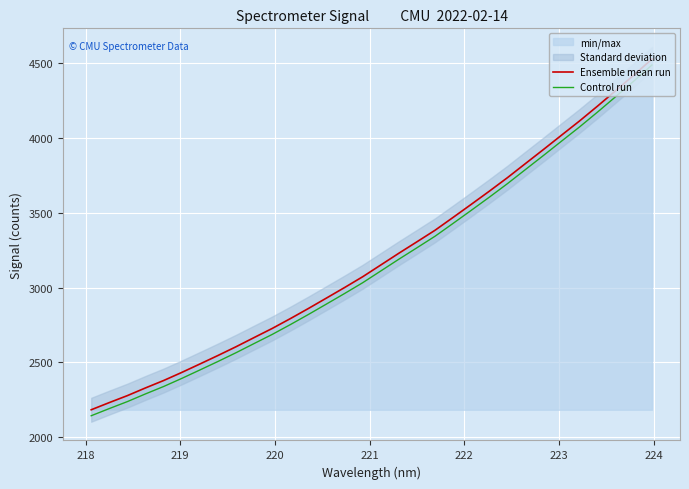

Reading left to right, extract all data points from this chart.

Ensemble mean run: 2183.3	2231.4	2278.0	2329.5	2378.9	2432.9	2489.3	2546.2	2604.9	2666.3	2727.3	2792.8	2860.7	2930.6	3000.9	3073.0	3151.6	3230.2	3306.8	3383.8	3470.0	3556.9	3644.9	3735.1	3829.8	3924.1	4020.0	4115.4	4215.2	4317.9	4421.6	4528.7
Control run: 2143.3	2191.4	2238.0	2289.5	2338.9	2392.9	2449.3	2506.2	2564.9	2626.3	2687.3	2752.8	2820.7	2890.6	2960.9	3033.0	3111.6	3190.2	3266.8	3343.8	3430.0	3516.9	3604.9	3695.1	3789.8	3884.1	3980.0	4075.4	4175.2	4277.9	4381.6	4488.7